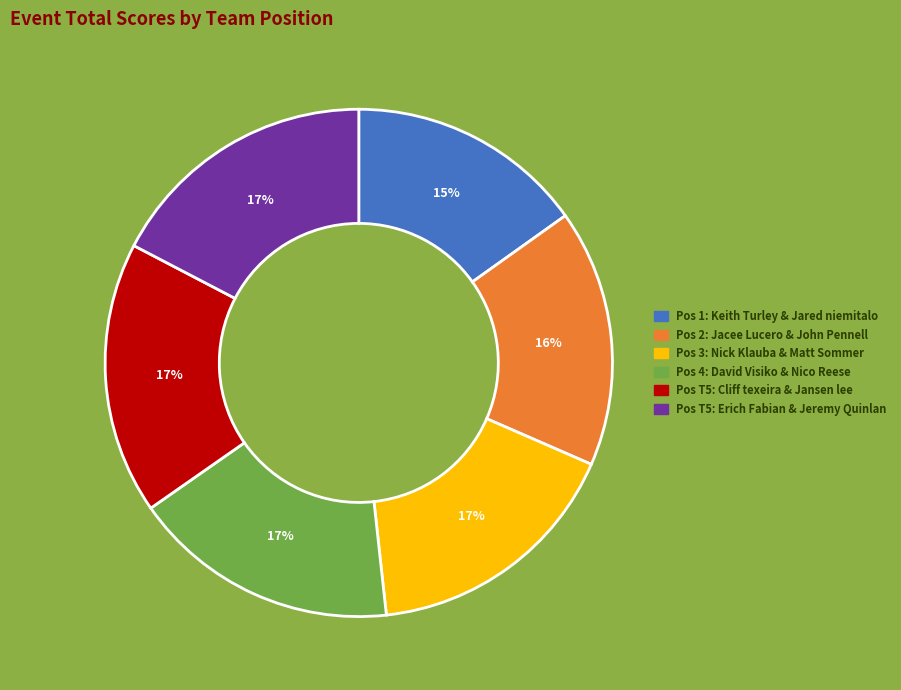

Count the number of slices in the pie.

6